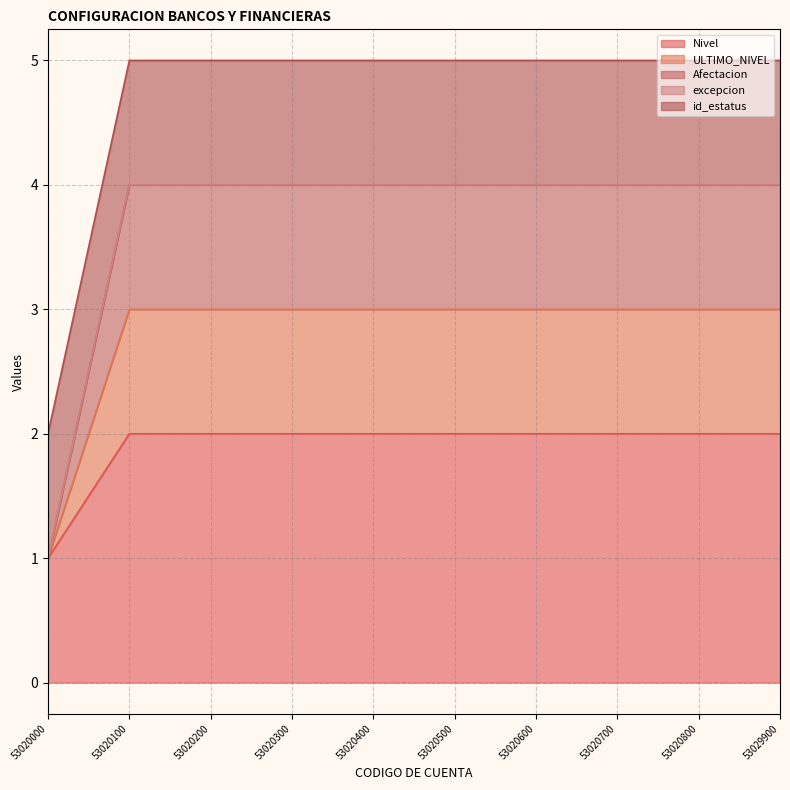

What value does the Nivel series have at 53020300?

2